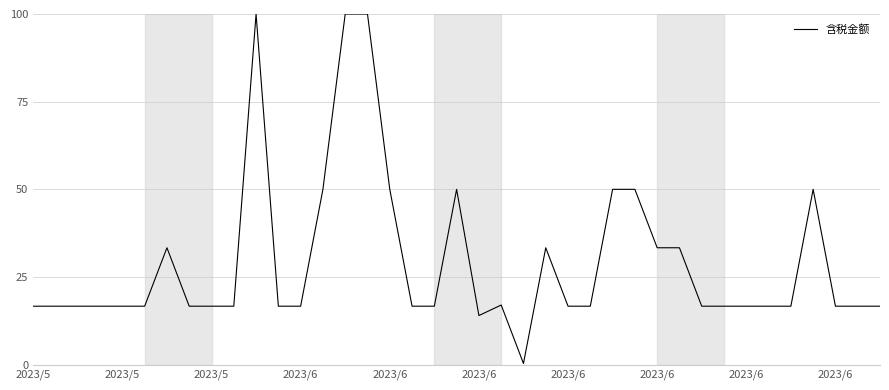

What is the difference between the maximum and minimum values?

99.7